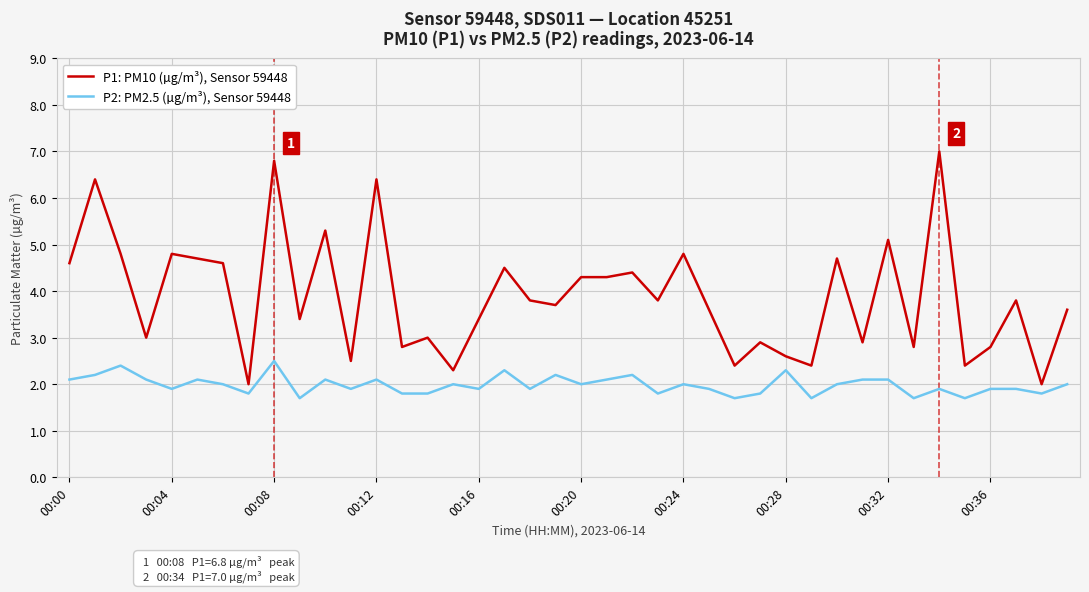

What is the difference between the maximum and minimum values in the P1: PM10 (µg/m³), Sensor 59448 series?

5.0